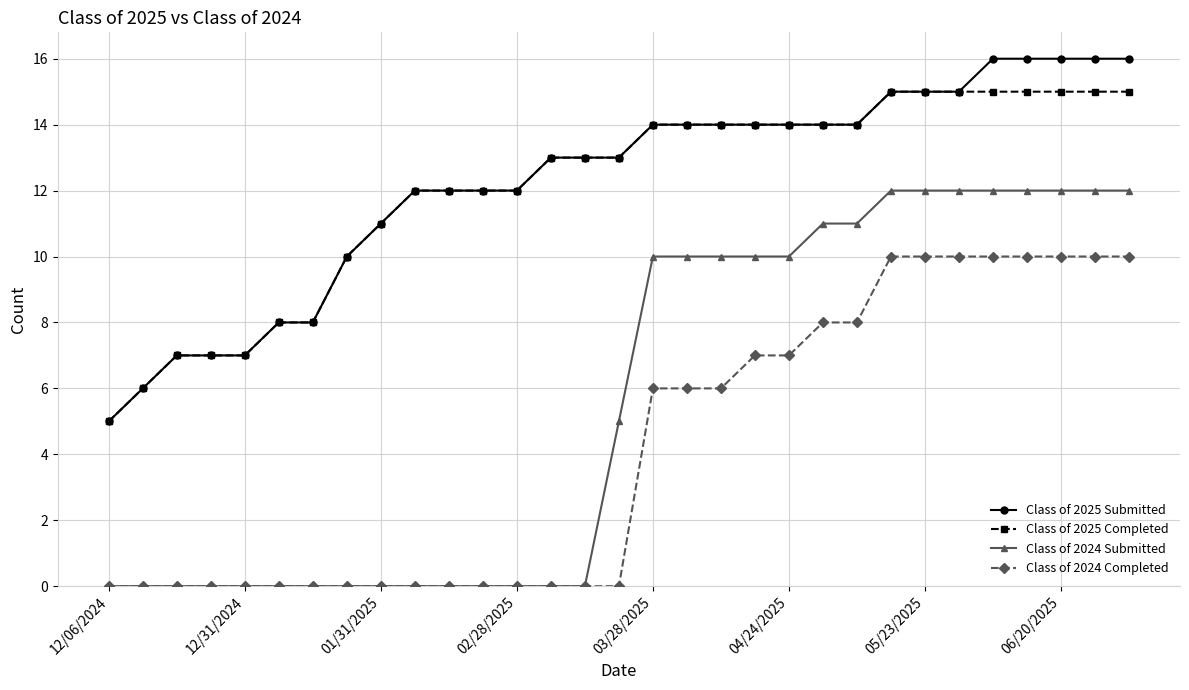

What is the value of the Class of 2024 Submitted point at the 25th from the left?

12